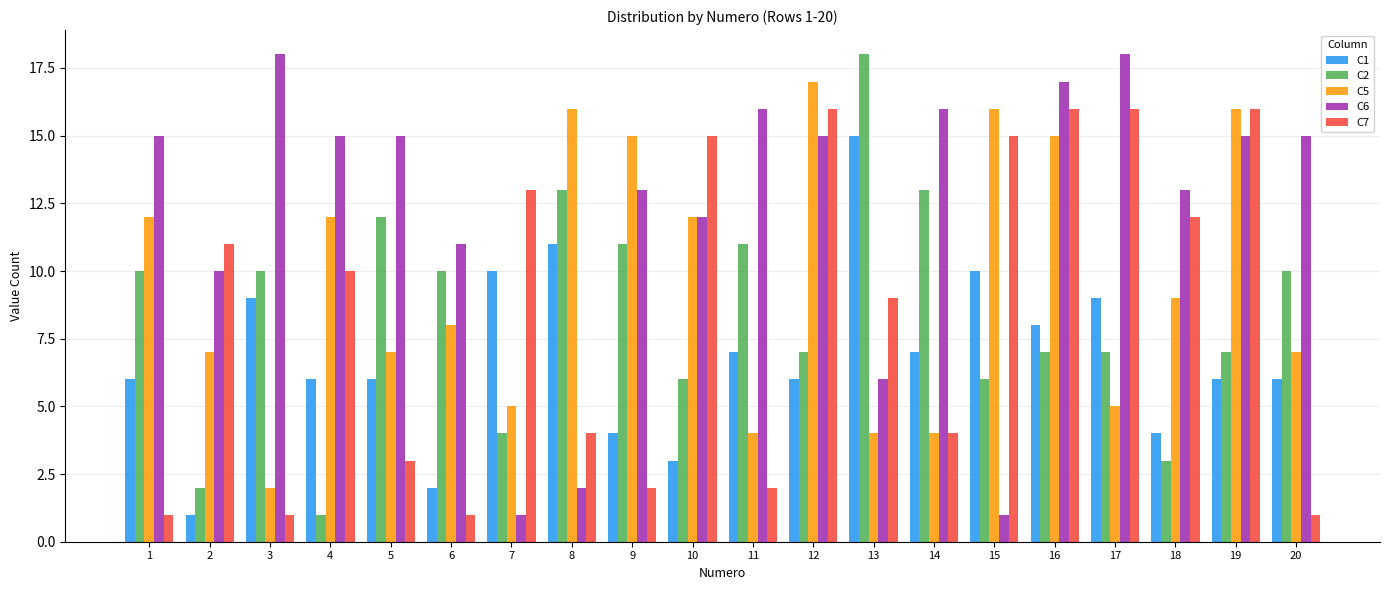

What is the lowest value of the C5 series?

2